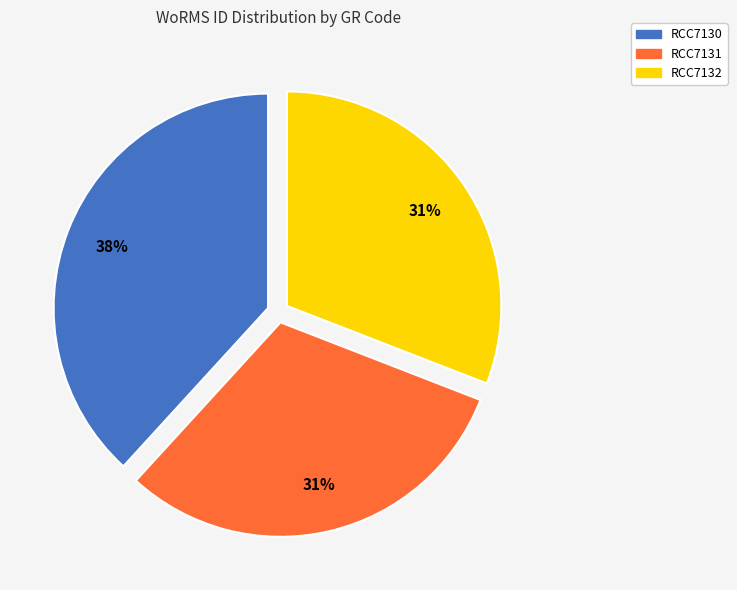

How many segments does this pie chart have?

3